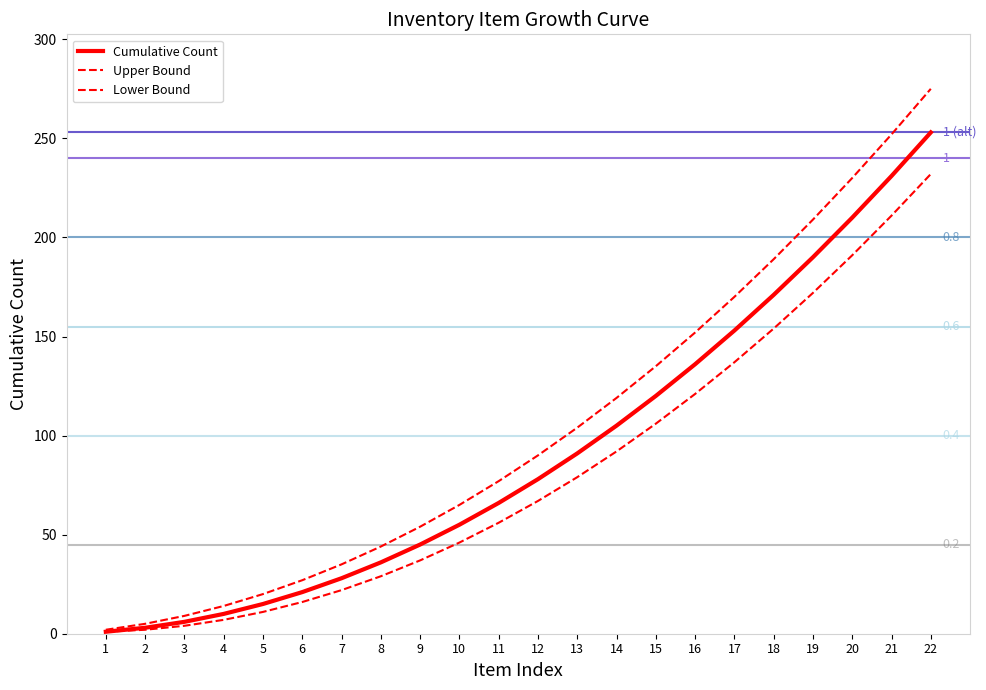

At how many categories does at least one series exceed 128?

8